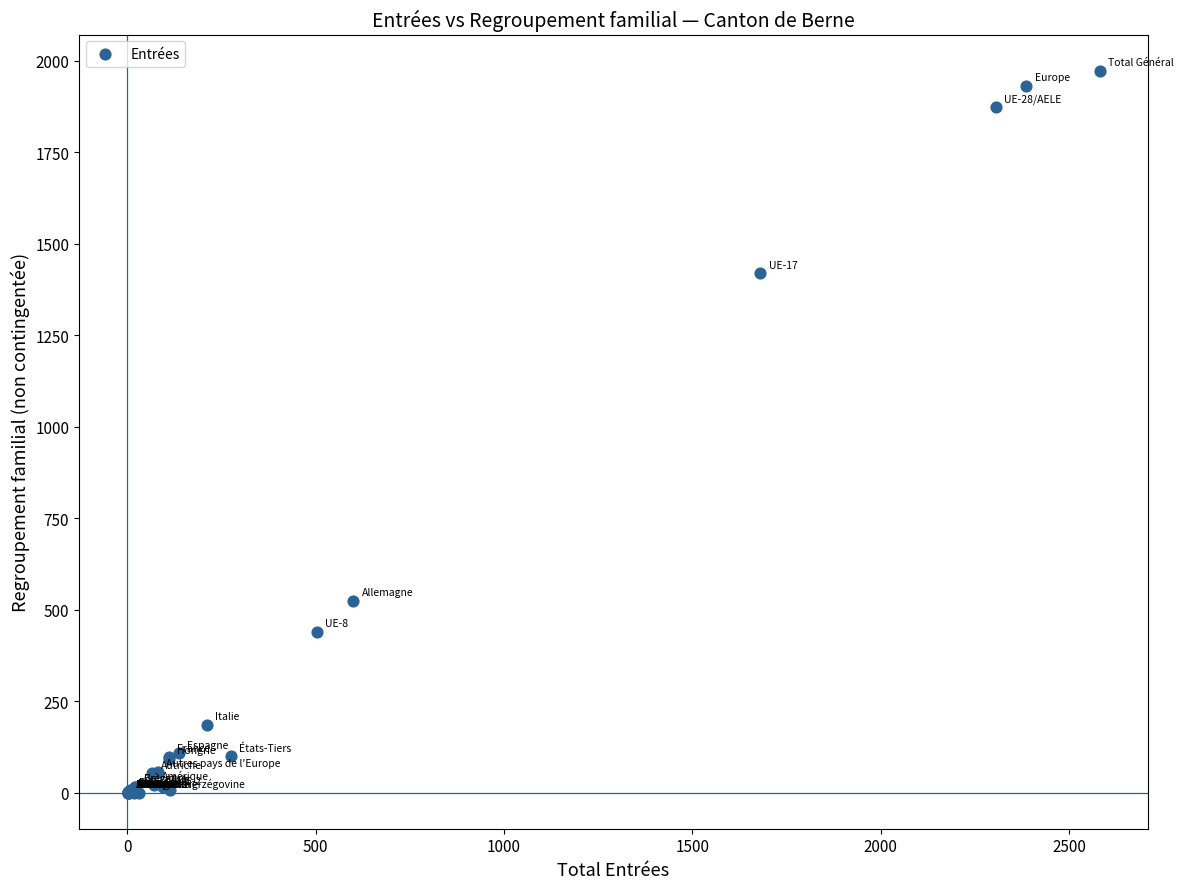

What Y value in the scatter plot is closest to 987?

1420